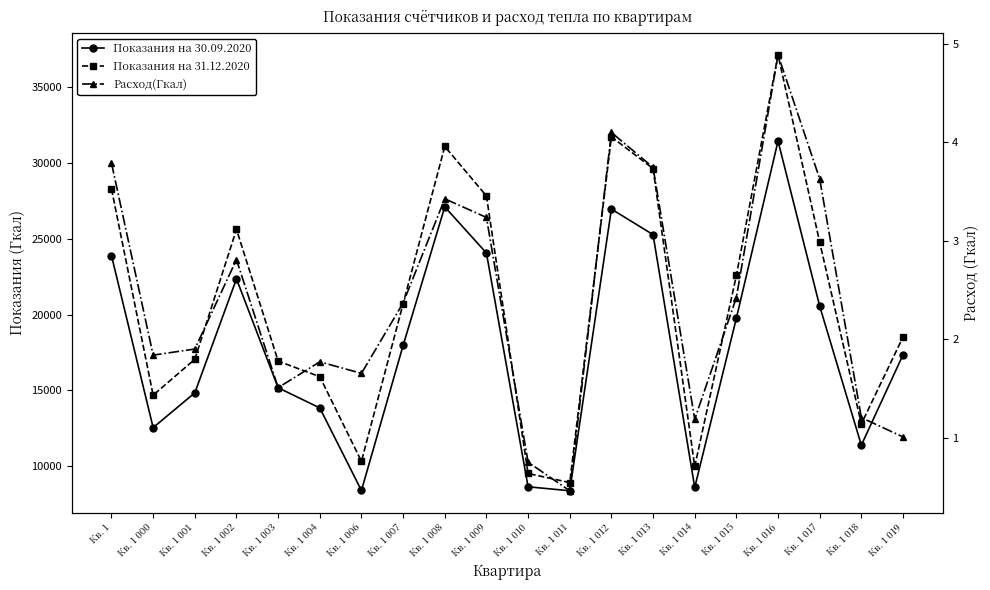

What are all the series names shown in the legend?

Показания на 30.09.2020, Показания на 31.12.2020, Расход(Гкал)